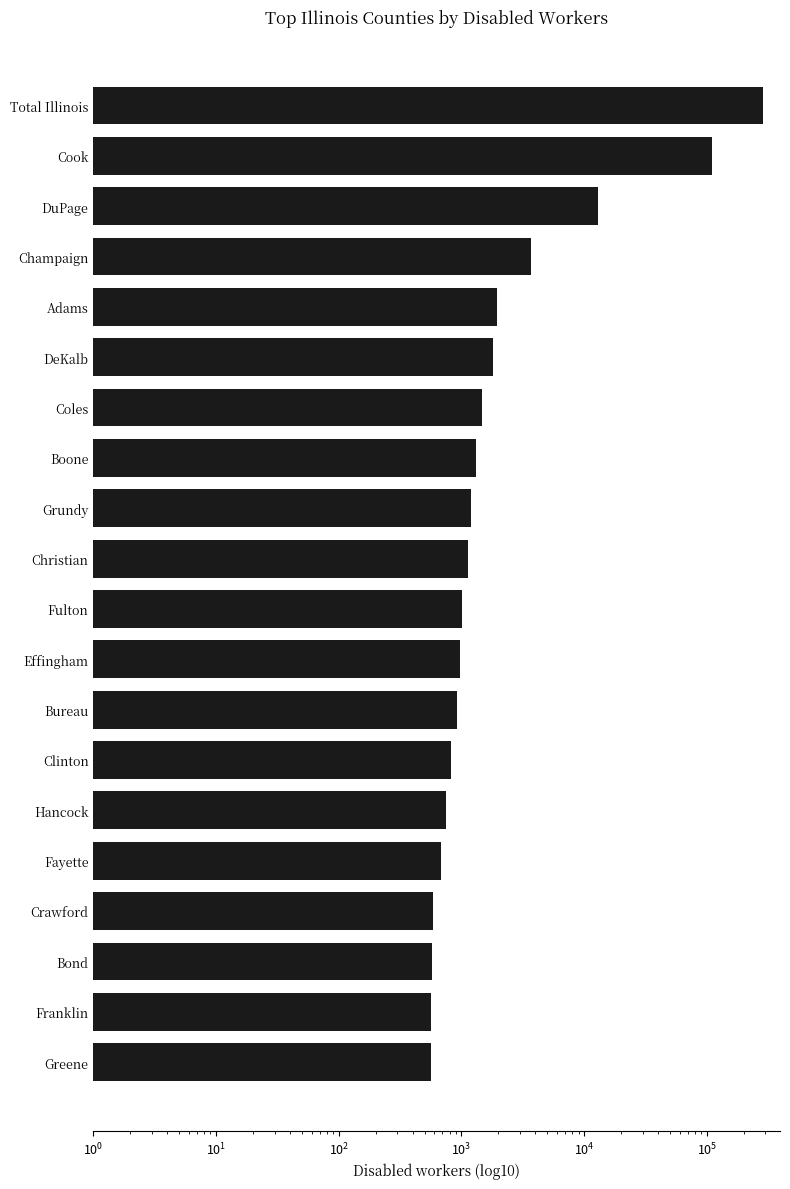

What is the sum of the values at Fayette and Greene?

1250